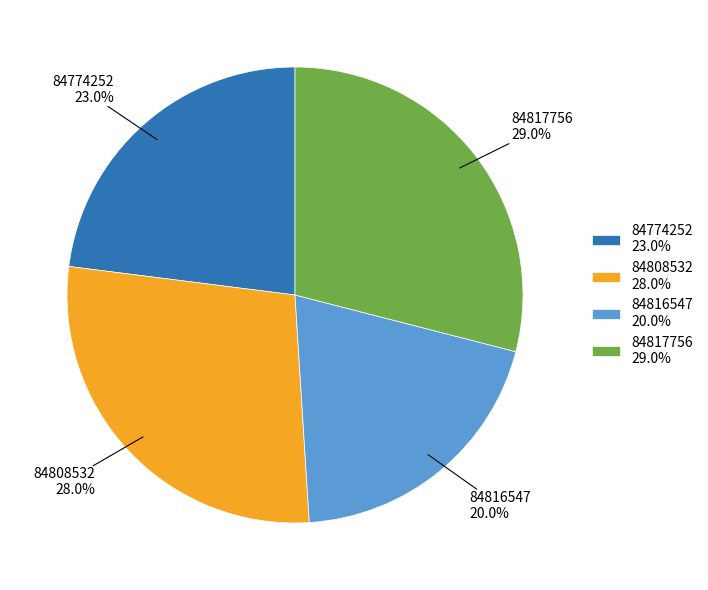

To the nearest percent, what is the combined percentage of 84774252 and 84808532?

51%